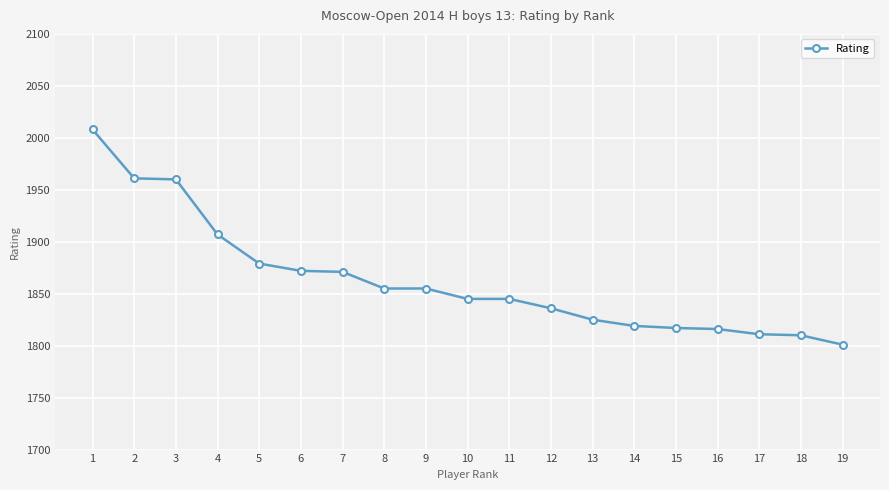

What is the value of the 2nd point from the left?

1961